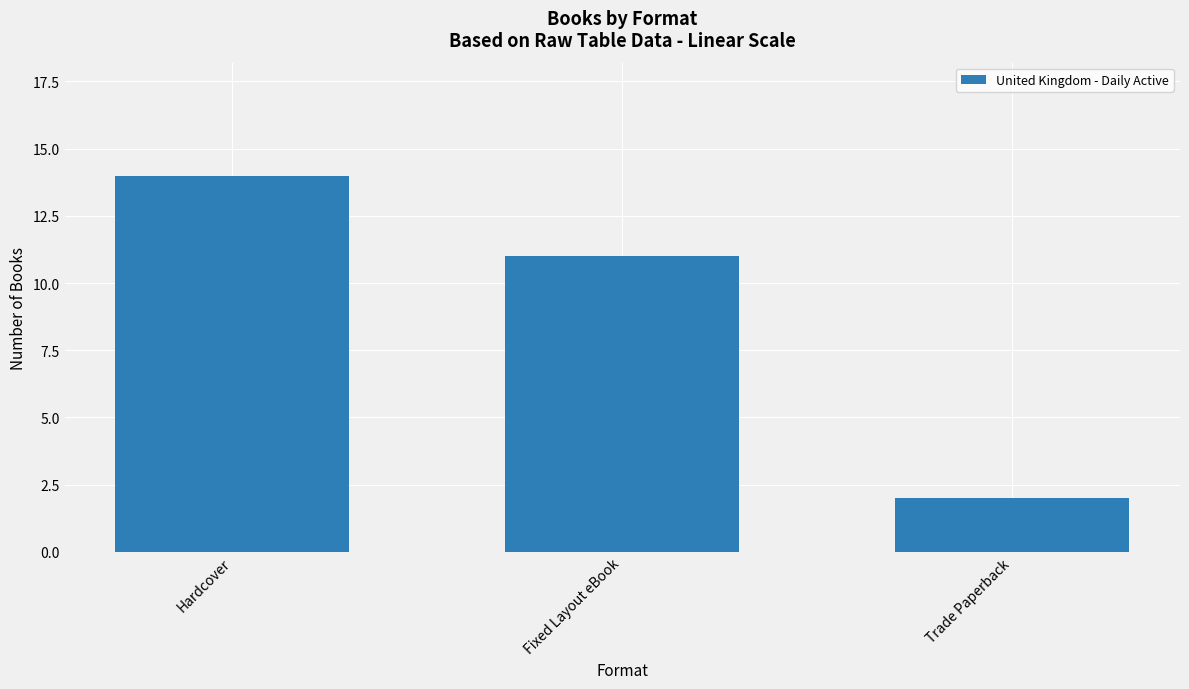

How many data points are less than 11?

1